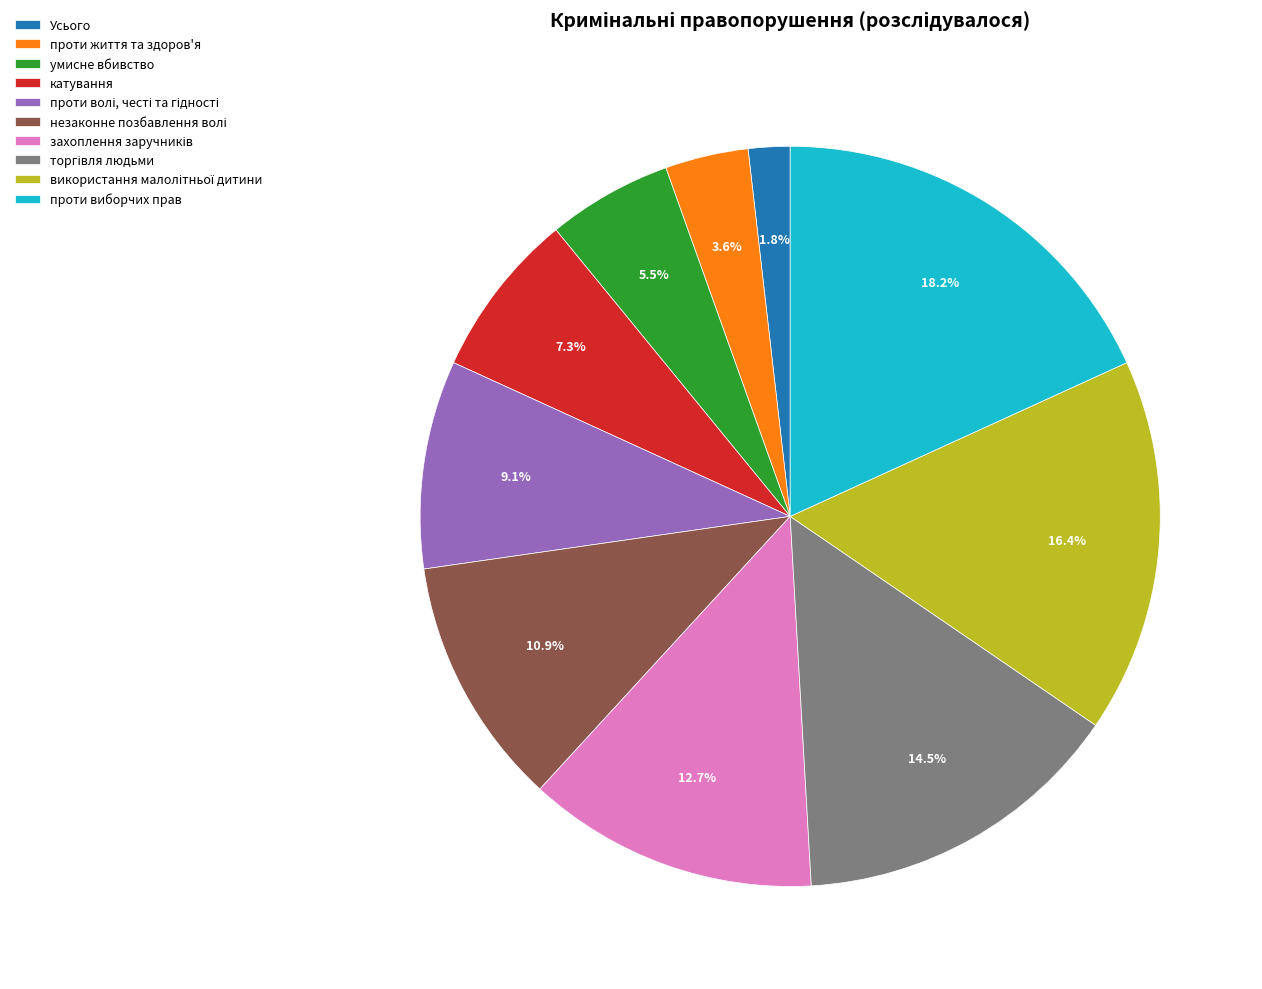

Between умисне вбивство and проти виборчих прав, which is larger?

проти виборчих прав